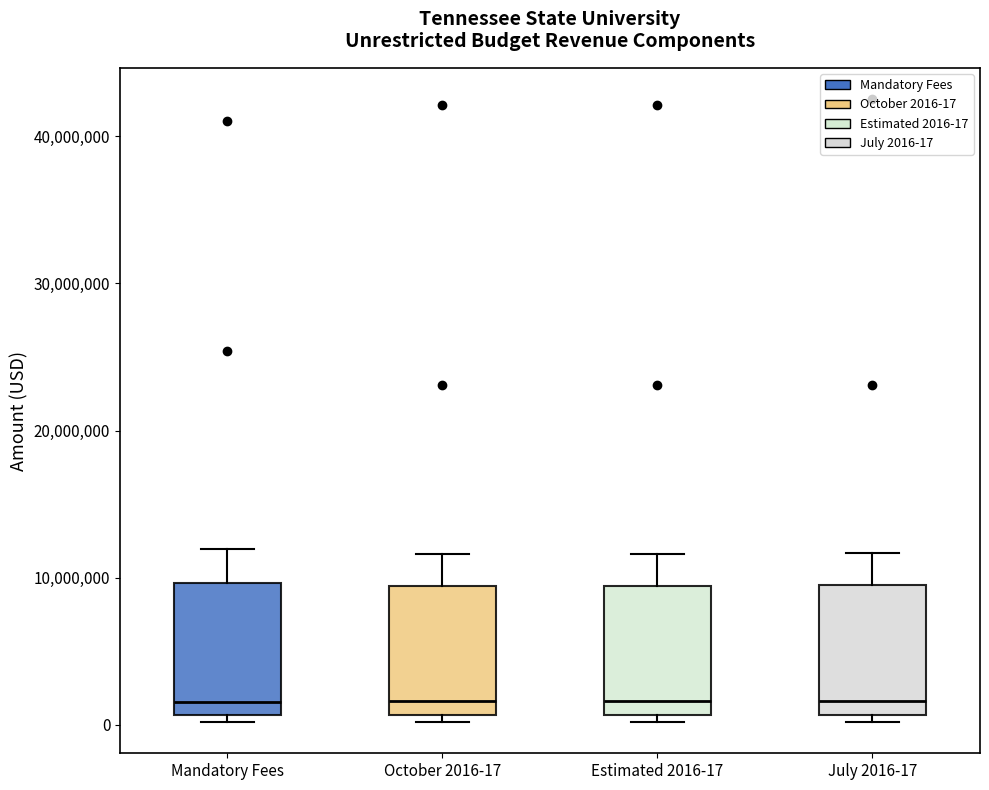

Reading left to right, transcribe this box plot: for each box, give where its median line is, the range the box spans, and where its two whiskers end, as read against the y-axis. The values are not printed on the chart, so give them approximately, as read against the axis.

Mandatory Fees: median 2000000, box 1000000 to 10000000, whiskers 0 to 12000000
October 2016-17: median 2000000, box 1000000 to 9000000, whiskers 0 to 12000000
Estimated 2016-17: median 2000000, box 1000000 to 9000000, whiskers 0 to 12000000
July 2016-17: median 2000000, box 1000000 to 10000000, whiskers 0 to 12000000